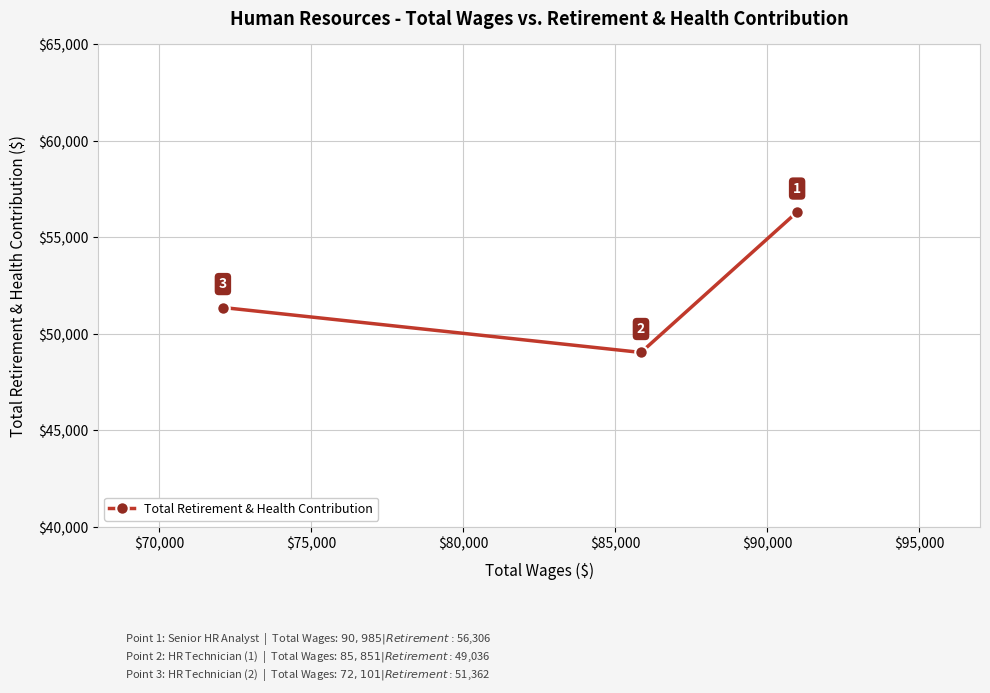

Reading left to right, extract all data points from this chart.

51362	49036	56306